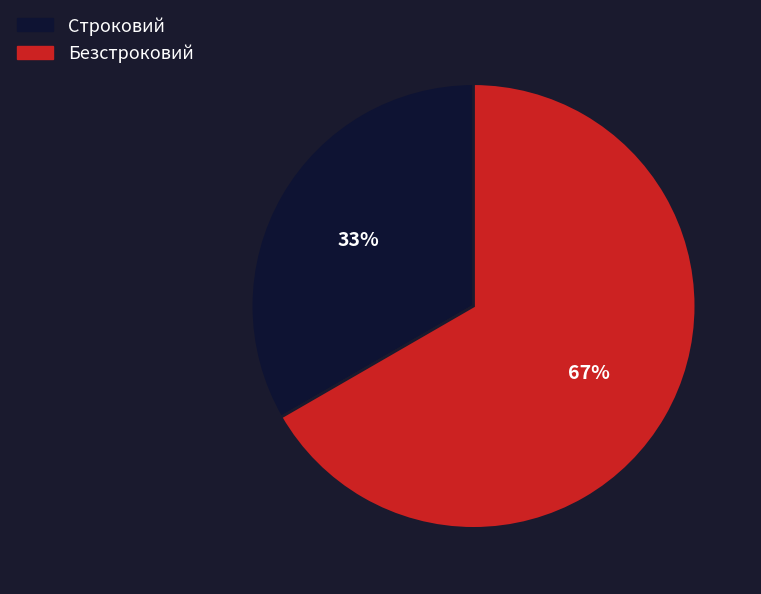

To the nearest percent, what is the combined percentage of Строковий and Безстроковий?

100%